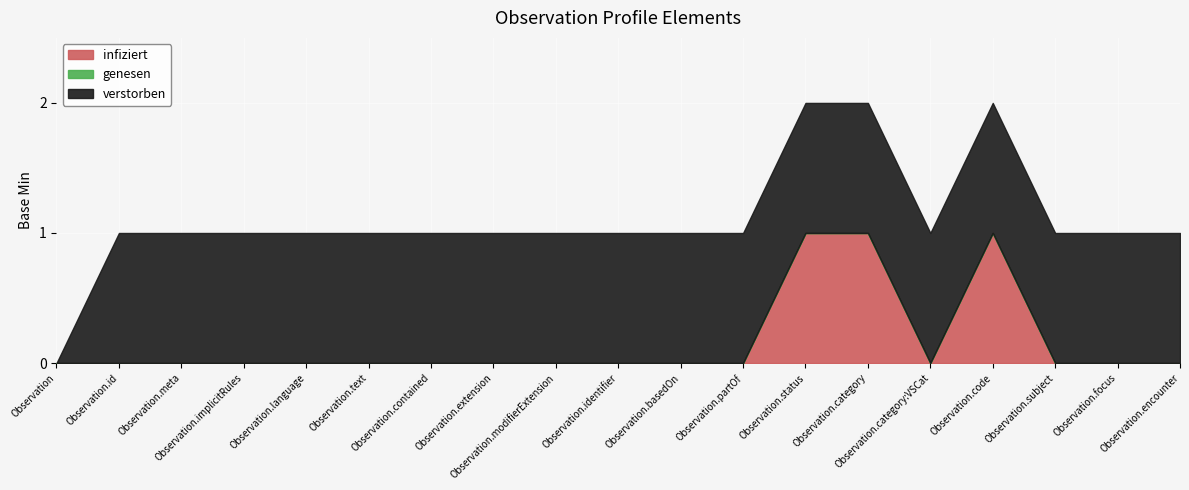

List the series in order of their peak value, highest first.

infiziert, verstorben, genesen